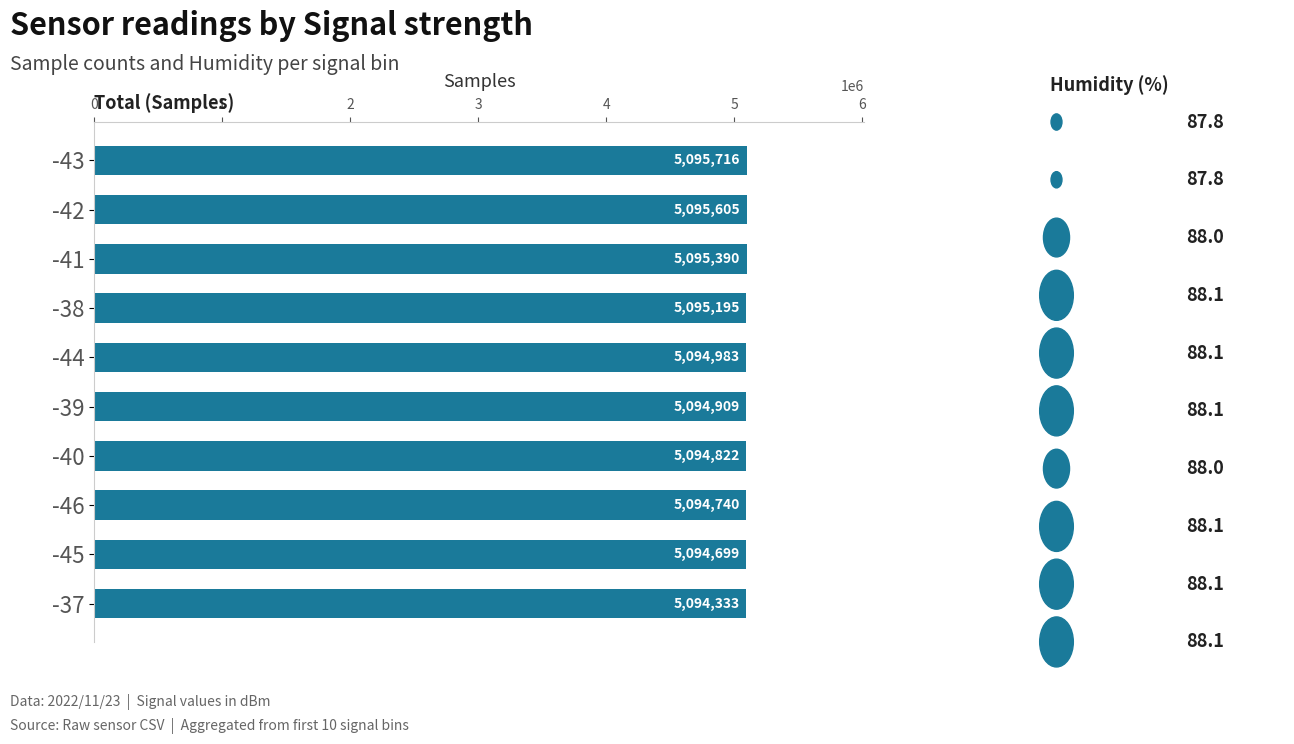

Reading top to bottom, transcribe all the data shown in this chart.

-43=5095716	-42=5095605	-41=5095390	-38=5095195	-44=5094983	-39=5094909	-40=5094822	-46=5094740	-45=5094699	-37=5094333